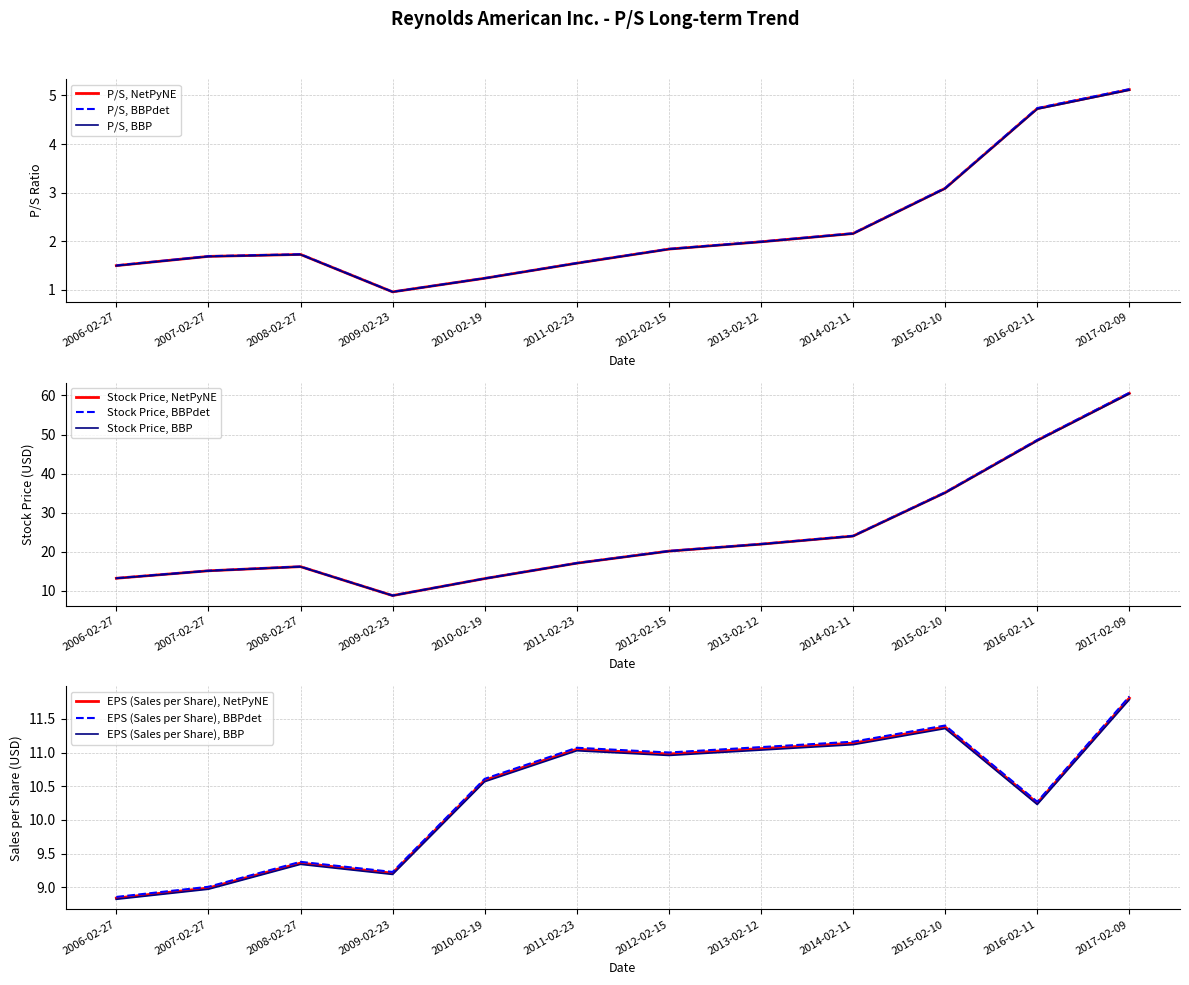

Which series changed the most between 2012-02-15 and 2017-02-09?

Stock Price